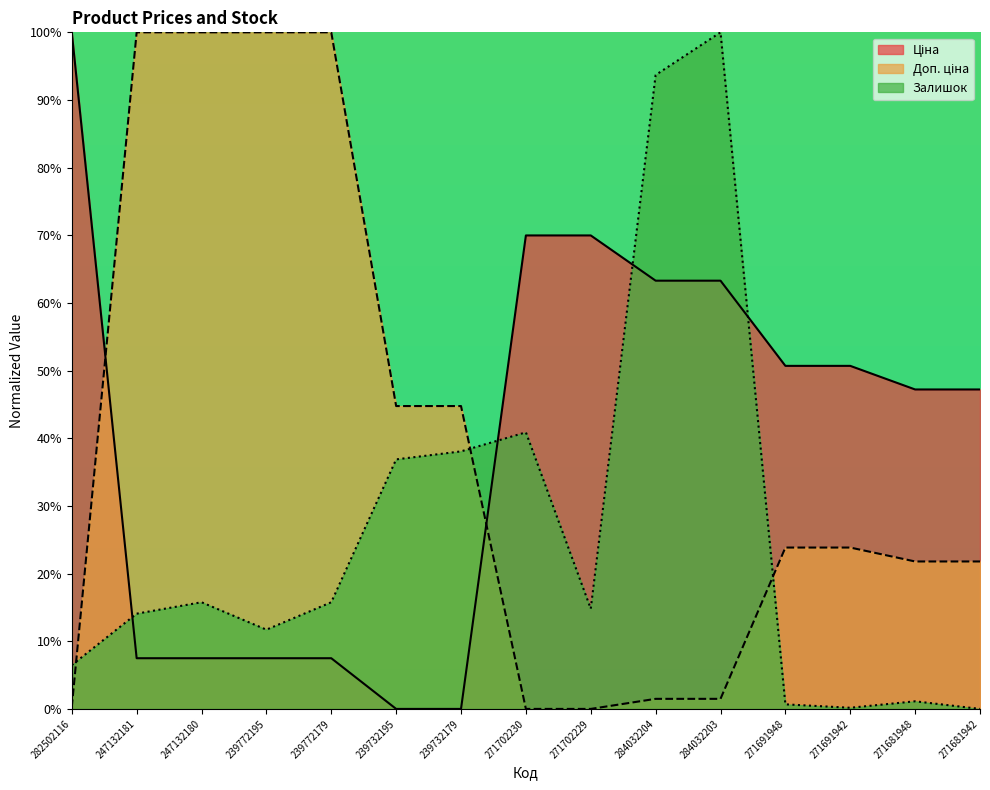

What is the difference between the Доп. ціна values at 271691948 and 239772195?

76.2